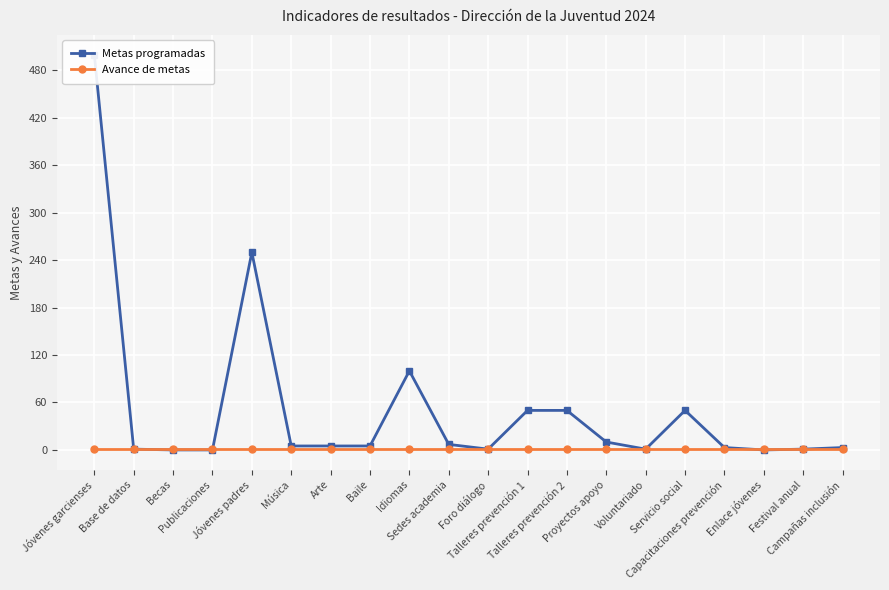

The Metas programadas series shows 5 at Baile. True or false?

True